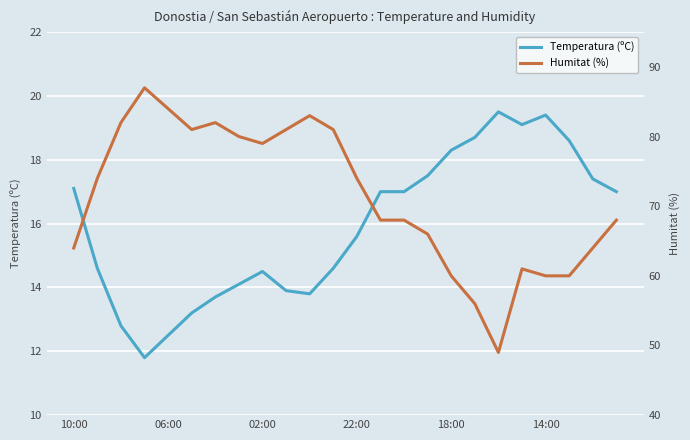

Rank the series by their maximum value, from lowest to highest.

Temperatura (ºC), Humitat (%)